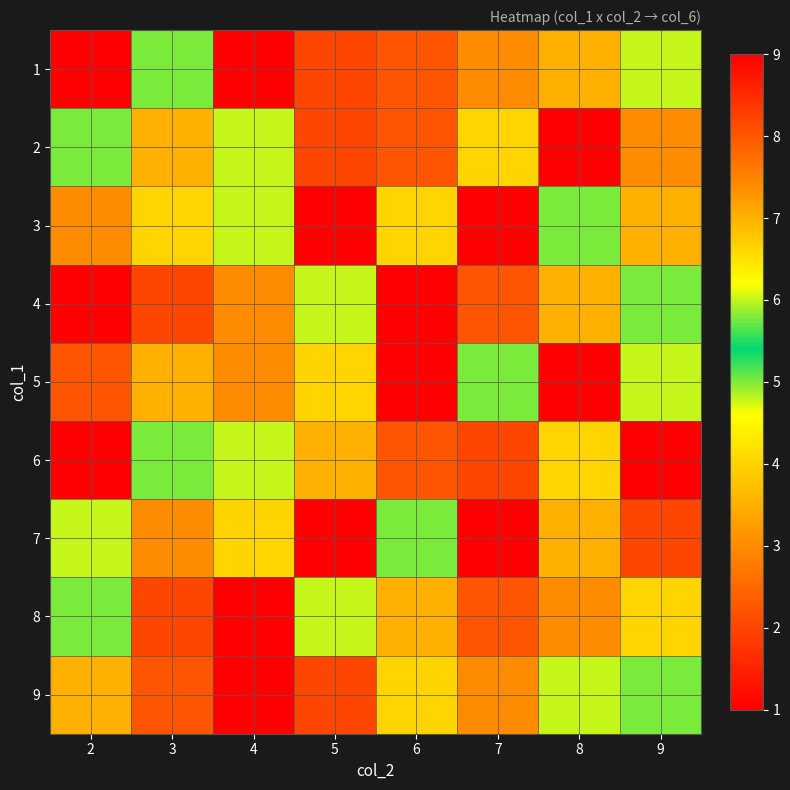

Reading left to right, extract all data points from this chart.

1: 2=9	3=5	4=1	5=2	6=8	7=3	8=7	9=6
2: 2=5	3=7	4=6	5=2	6=8	7=4	8=1	9=3
3: 2=3	3=4	4=6	5=1	6=4	7=9	8=5	9=7
4: 2=1	3=2	4=3	5=6	6=9	7=8	8=7	9=5
5: 2=8	3=7	4=3	5=4	6=1	7=5	8=9	9=6
6: 2=9	3=5	4=6	5=7	6=8	7=2	8=4	9=1
7: 2=6	3=3	4=4	5=9	6=5	7=1	8=7	9=2
8: 2=5	3=2	4=1	5=6	6=7	7=8	8=3	9=4
9: 2=7	3=8	4=9	5=2	6=4	7=3	8=6	9=5